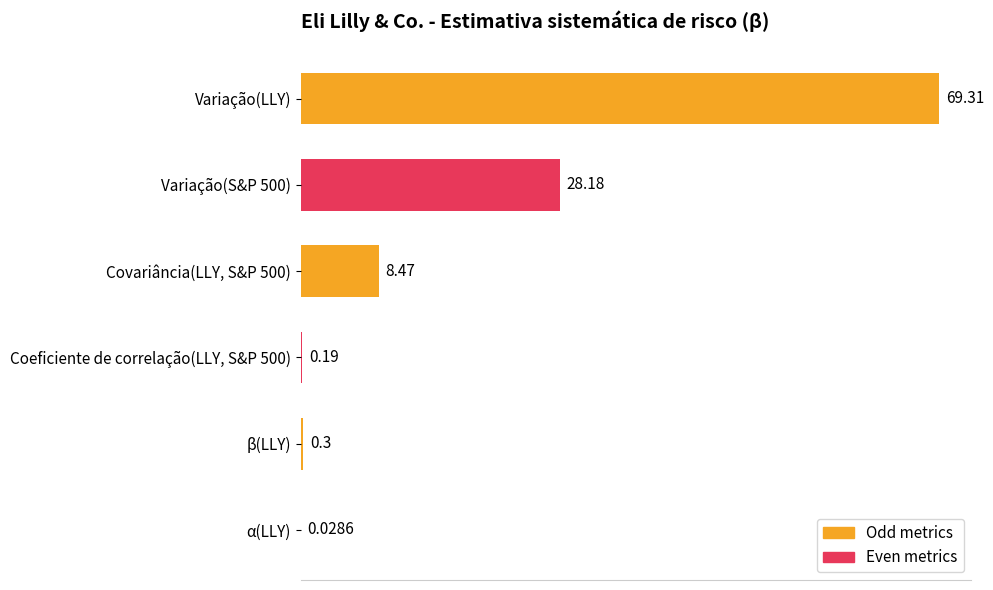

At which category does the chart reach its peak across all series?

Variação(LLY)